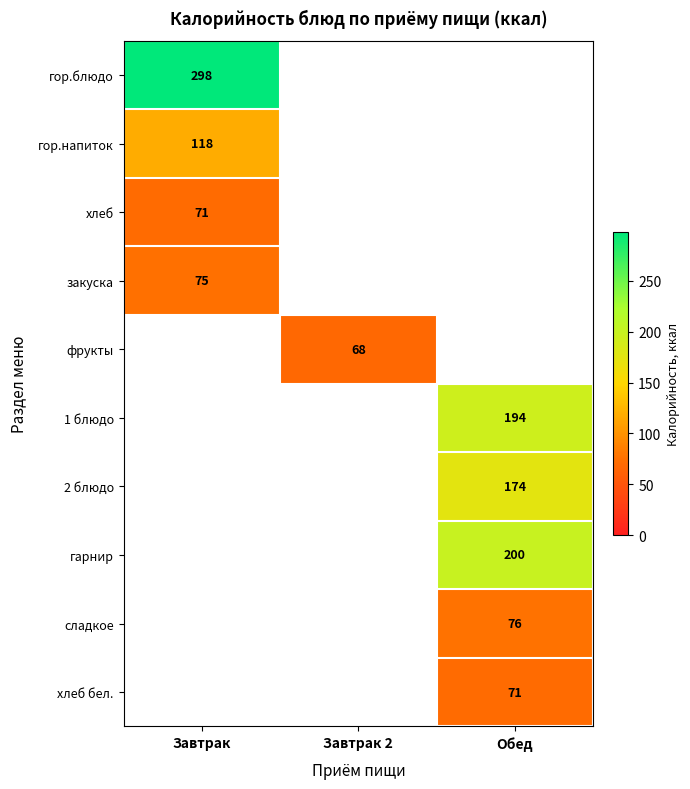

What is the greatest value displayed?

298.0